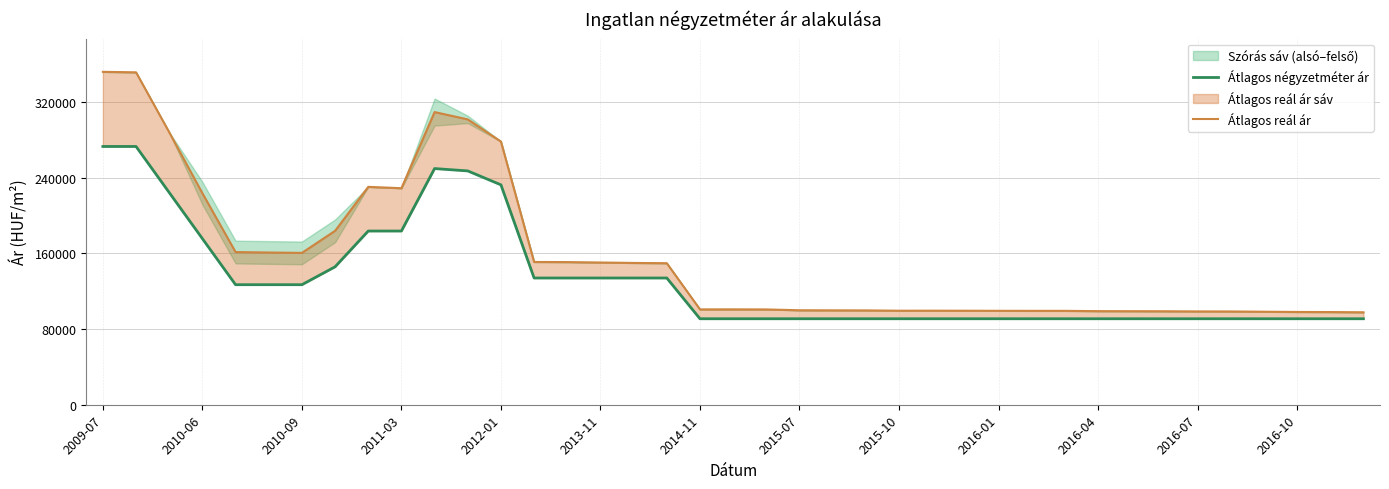

What is the highest value of the Átlagos négyzetméter ár series?

273076